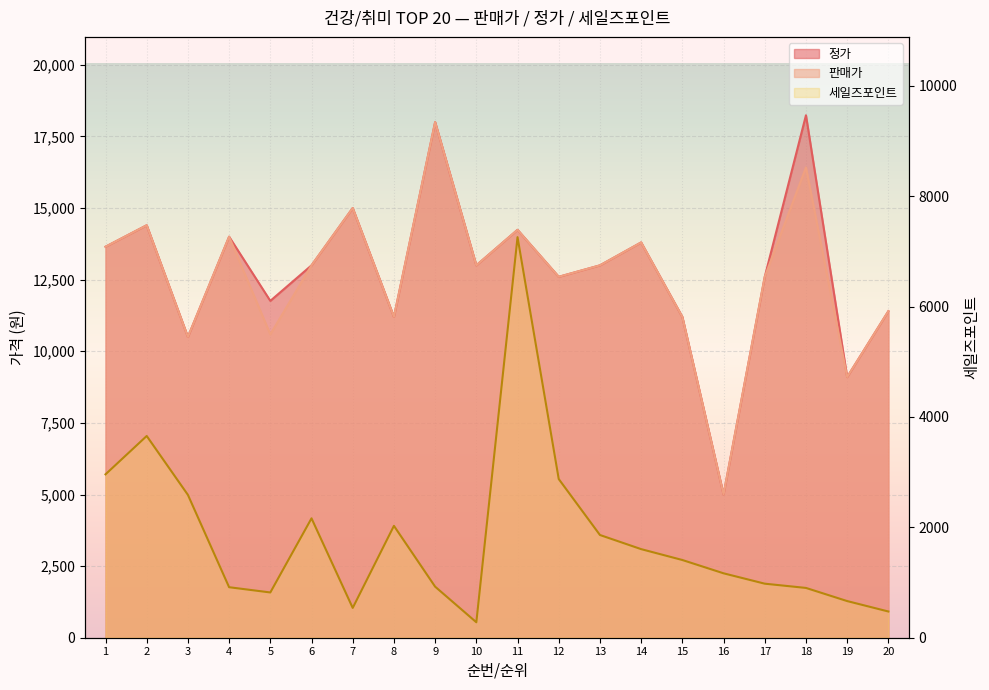

True or false: 정가 and 판매가 cross at least once.

False